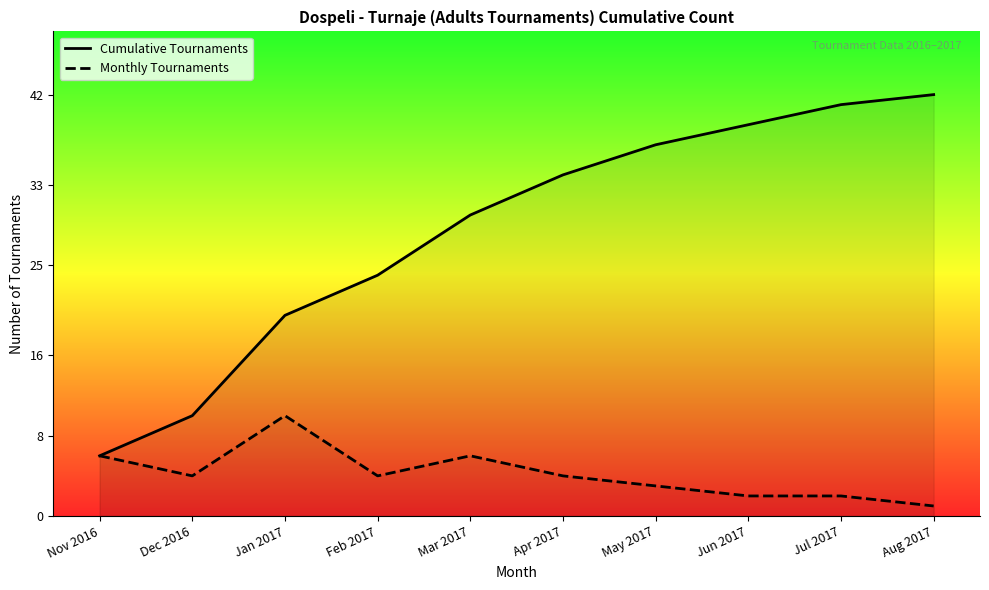

Reading left to right, transcribe all the data shown in this chart.

Cumulative Tournaments: Nov 2016=6	Dec 2016=10	Jan 2017=20	Feb 2017=24	Mar 2017=30	Apr 2017=34	May 2017=37	Jun 2017=39	Jul 2017=41	Aug 2017=42
Monthly Tournaments: Nov 2016=6	Dec 2016=4	Jan 2017=10	Feb 2017=4	Mar 2017=6	Apr 2017=4	May 2017=3	Jun 2017=2	Jul 2017=2	Aug 2017=1